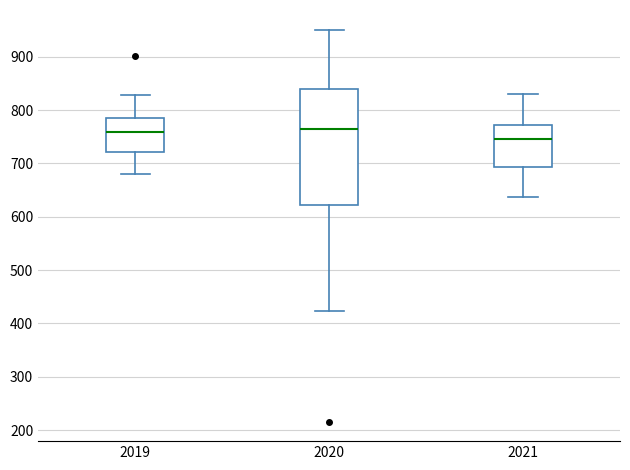

Where does the upper whisker of the box at x = 2019 end on the y-axis? The values are not printed on the chart, so give them approximately, as read against the axis.

830